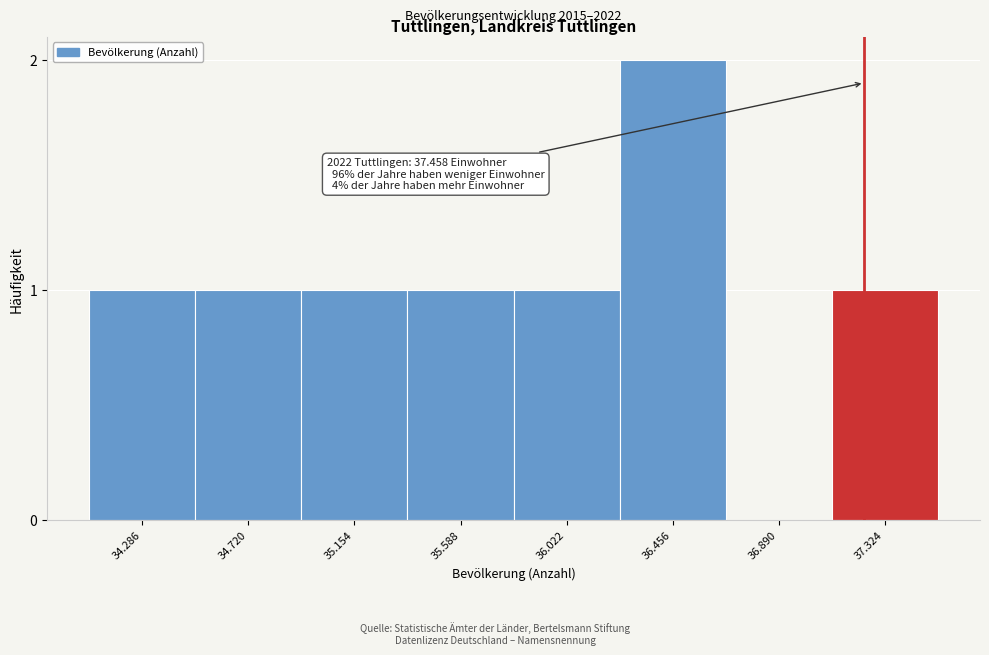

Reading left to right, extract all data points from this chart.

34.286=1	34.720=1	35.154=1	35.588=1	36.022=1	36.456=2	36.890=0	37.324=1